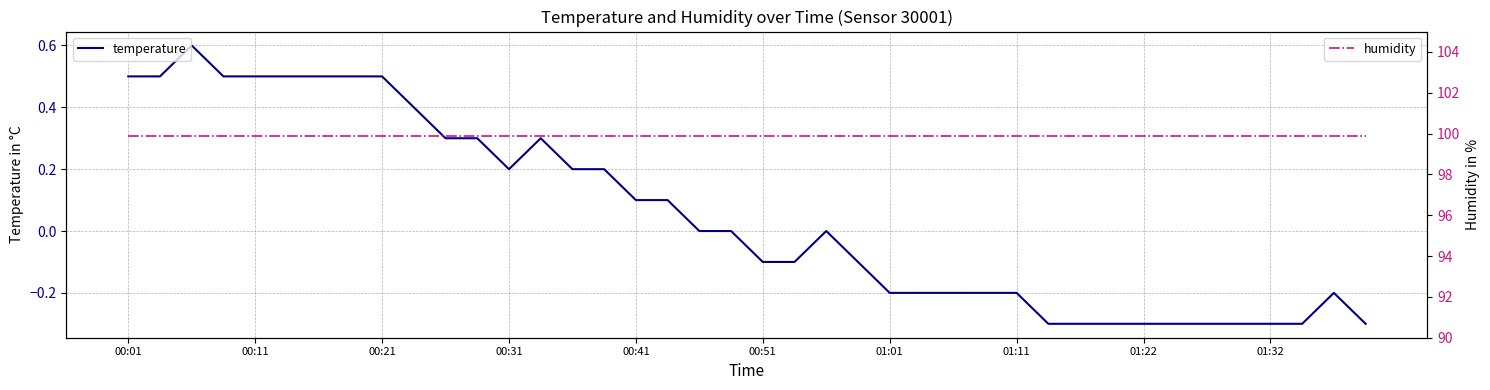

What is the highest value of the temperature series?

0.6